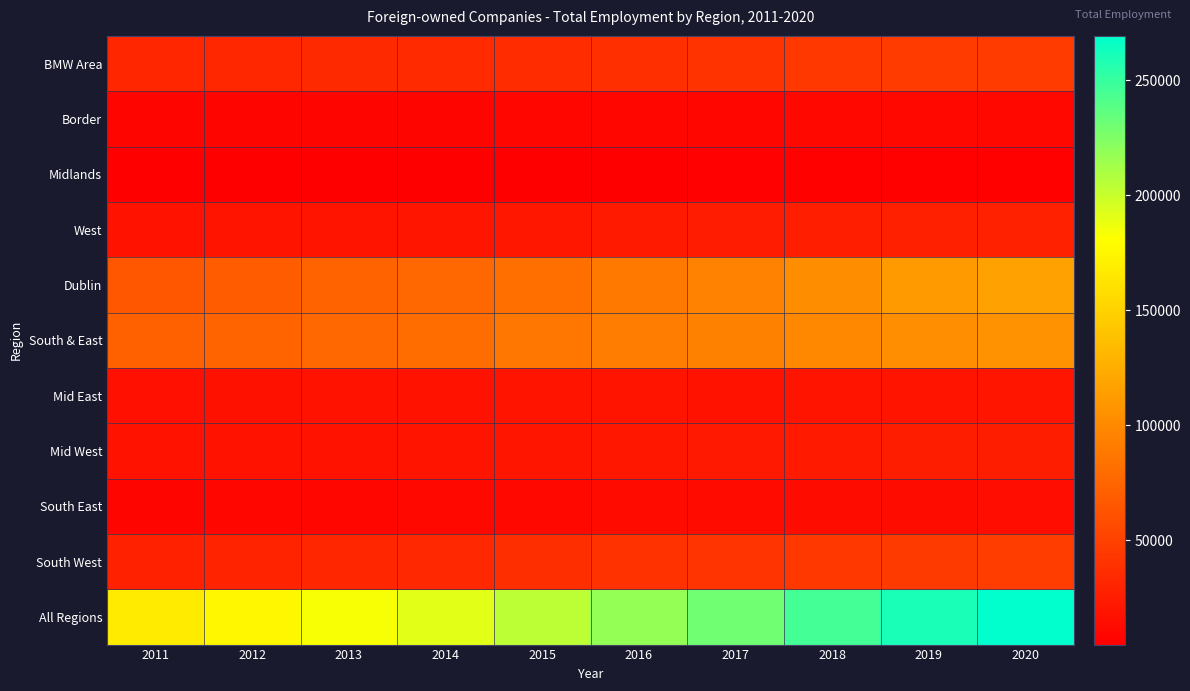

Reading right to left, extract all data points from this chart.

BMW Area: 2020=46401	2019=45590	2018=43732	2017=40492	2016=37964	2015=35788	2014=34215	2013=33195	2012=32489	2011=31340
Border: 2020=11221	2019=11208	2018=10539	2017=10070	2016=9737	2015=9426	2014=9063	2013=8790	2012=8874	2011=8737
Midlands: 2020=6985	2019=6839	2018=6369	2017=5698	2016=5383	2015=5293	2014=5077	2013=4877	2012=4851	2011=4606
West: 2020=28195	2019=27543	2018=26824	2017=24724	2016=22844	2015=21069	2014=20075	2013=19528	2012=18764	2011=17997
Dublin: 2020=116565	2019=111635	2018=102604	2017=95417	2016=88383	2015=81808	2014=76808	2013=73565	2012=68955	2011=64588
South & East: 2020=106242	2019=102966	2018=99525	2017=94094	2016=91480	2015=86405	2014=80042	2013=76244	2012=73930	2011=71379
Mid East: 2020=19859	2019=19215	2018=18668	2017=17723	2016=18881	2015=18870	2014=18264	2013=17558	2012=16848	2011=16468
Mid West: 2020=25127	2019=25029	2018=23537	2017=22346	2016=20965	2015=19628	2014=18677	2013=17820	2012=17948	2011=17739
South East: 2020=14035	2019=13648	2018=13857	2017=13117	2016=12396	2015=11121	2014=10516	2013=9712	2012=9334	2011=8866
South West: 2020=47221	2019=45074	2018=43463	2017=40908	2016=39238	2015=36786	2014=32585	2013=31154	2012=29800	2011=28306
All Regions: 2020=269208	2019=260191	2018=245861	2017=230003	2016=217827	2015=204001	2014=191065	2013=183004	2012=175374	2011=167307